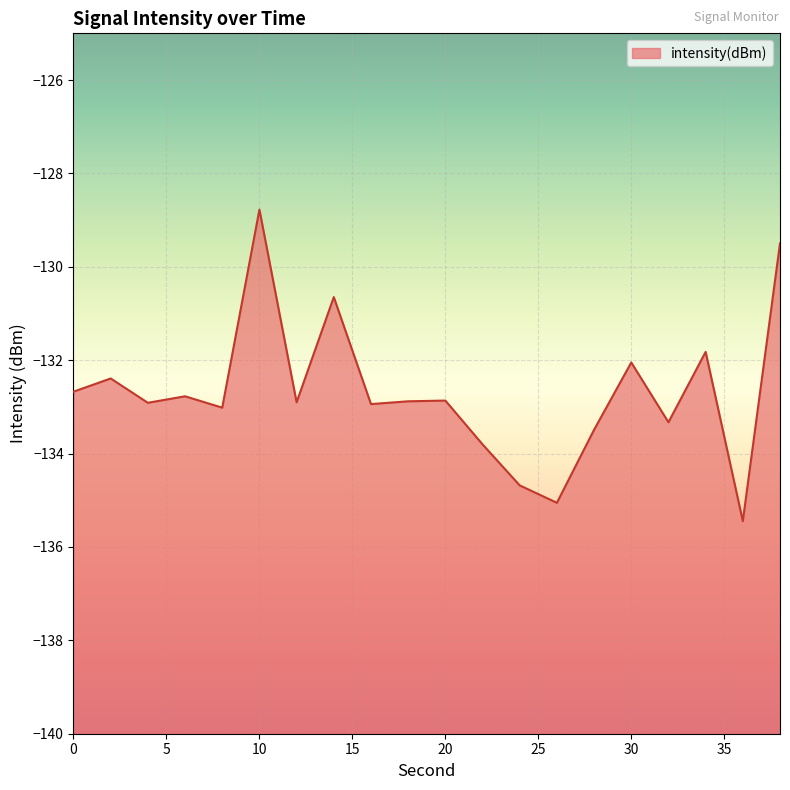

Rank the categories by value from lowest to highest.

36, 26, 24, 22, 28, 32, 8, 16, 4, 12, 18, 20, 6, 0, 2, 30, 34, 14, 38, 10